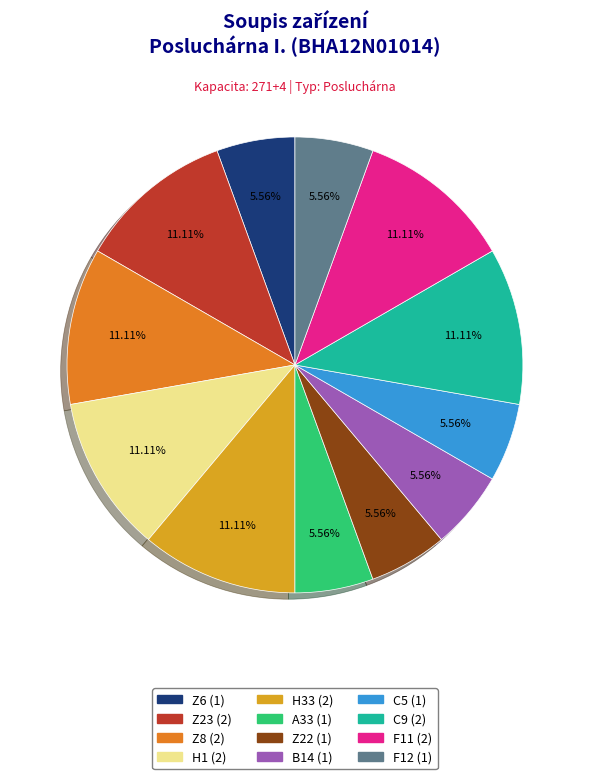

The H33 slice represents 1% of the pie. True or false?

False